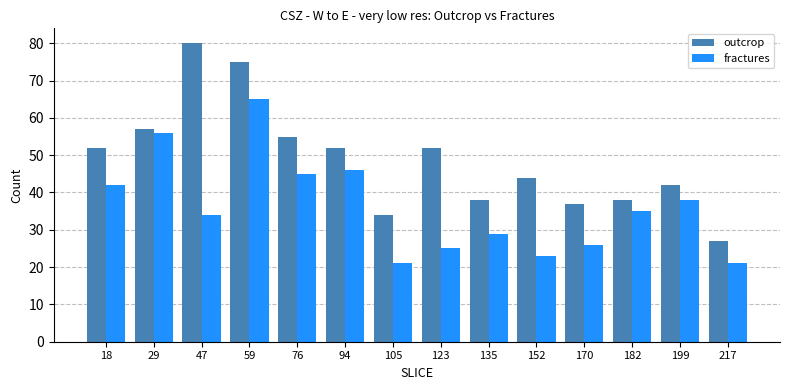

At which category does the chart reach its peak across all series?

47